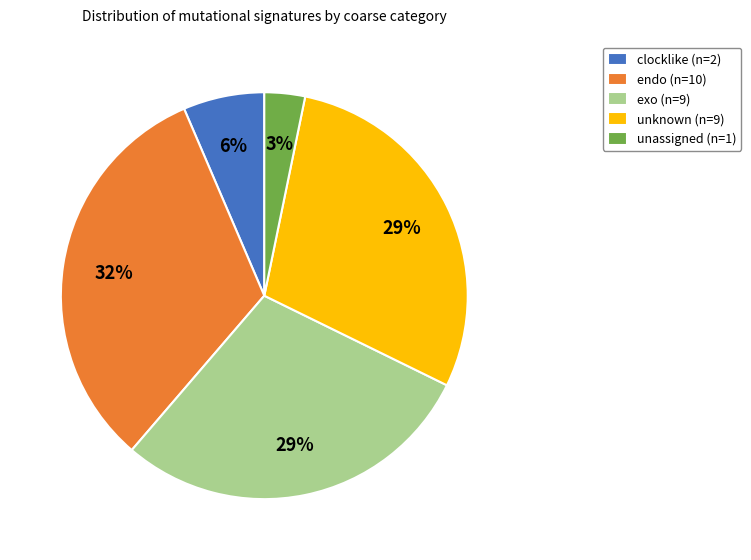

What percentage is the unknown slice, to the nearest percent?

29%